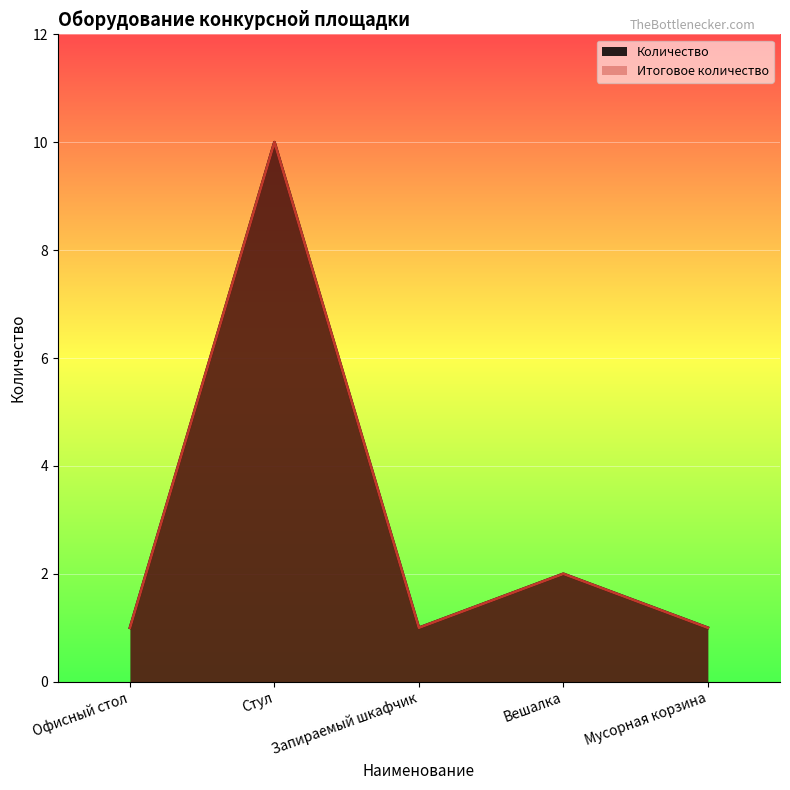

Count the Количество values in the range 1 to 2.

4